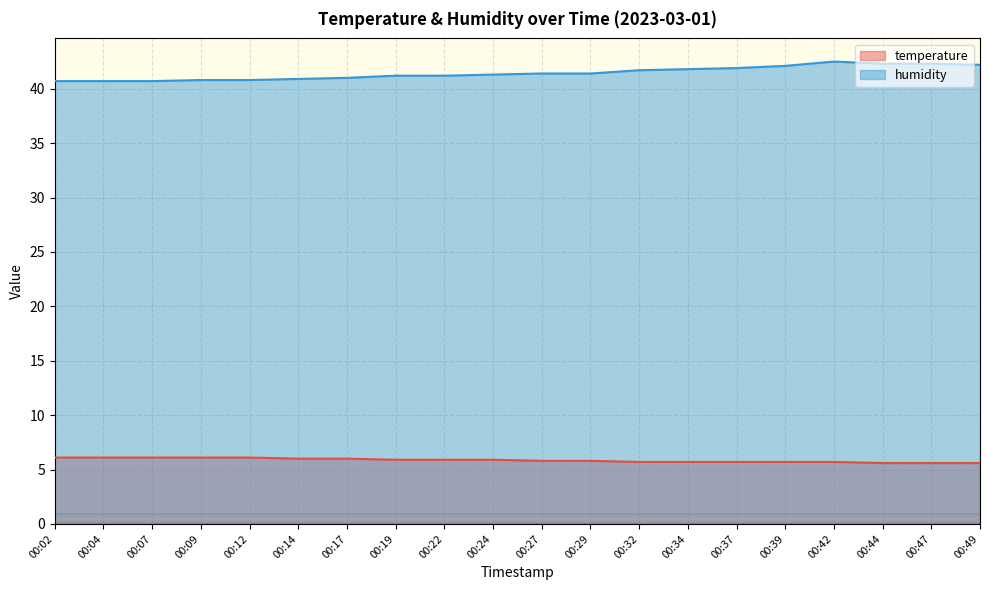

Reading left to right, extract all data points from this chart.

temperature: 00:02=6.1	00:04=6.1	00:07=6.1	00:09=6.1	00:12=6.1	00:14=6.0	00:17=6.0	00:19=5.9	00:22=5.9	00:24=5.9	00:27=5.8	00:29=5.8	00:32=5.7	00:34=5.7	00:37=5.7	00:39=5.7	00:42=5.7	00:44=5.6	00:47=5.6	00:49=5.6
humidity: 00:02=40.7	00:04=40.7	00:07=40.7	00:09=40.8	00:12=40.8	00:14=40.9	00:17=41.0	00:19=41.2	00:22=41.2	00:24=41.3	00:27=41.4	00:29=41.4	00:32=41.7	00:34=41.8	00:37=41.9	00:39=42.1	00:42=42.5	00:44=42.3	00:47=42.3	00:49=42.2